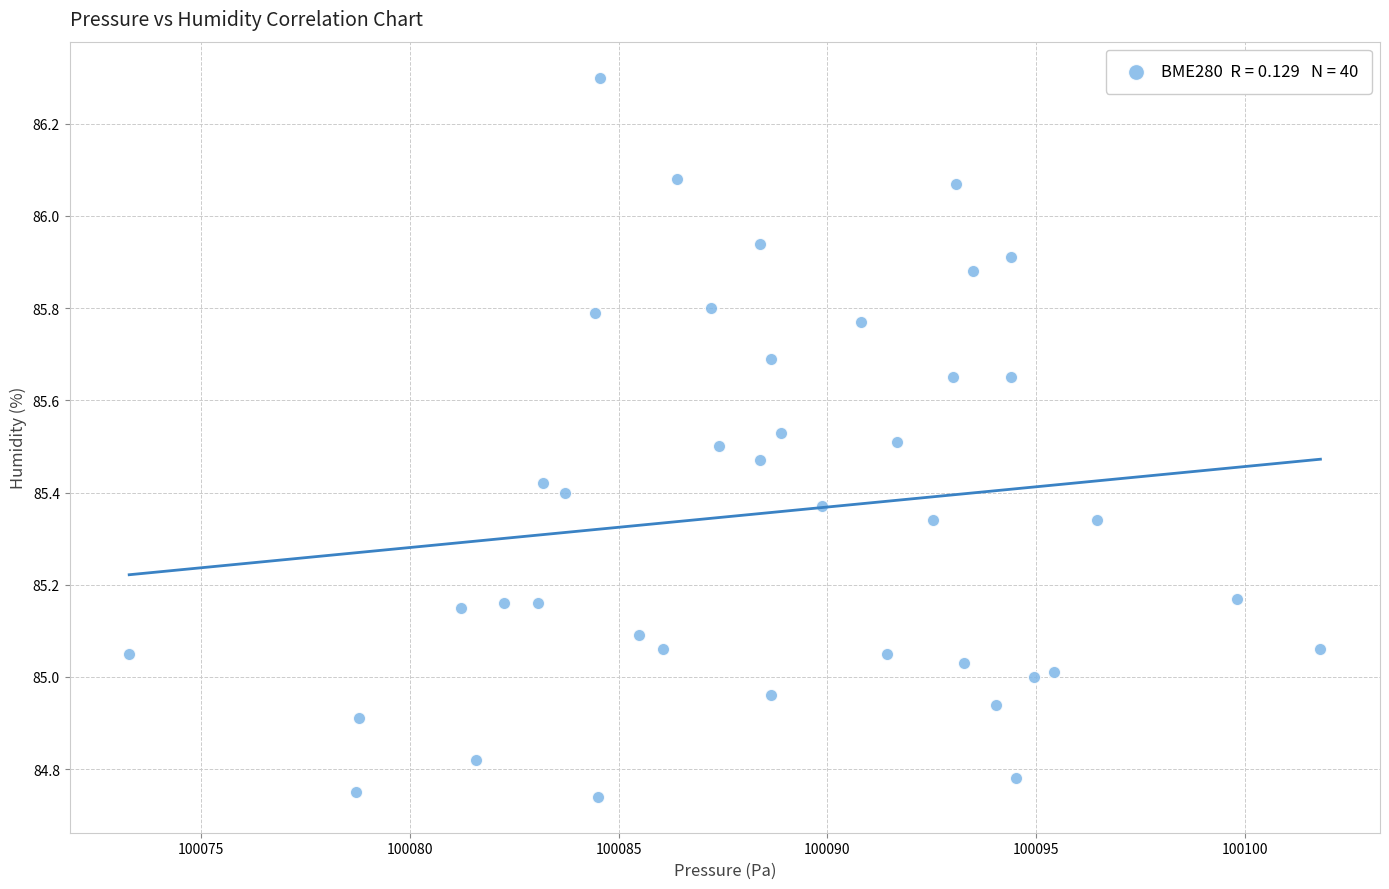

What is the range of Y values (max minus min)?

1.6